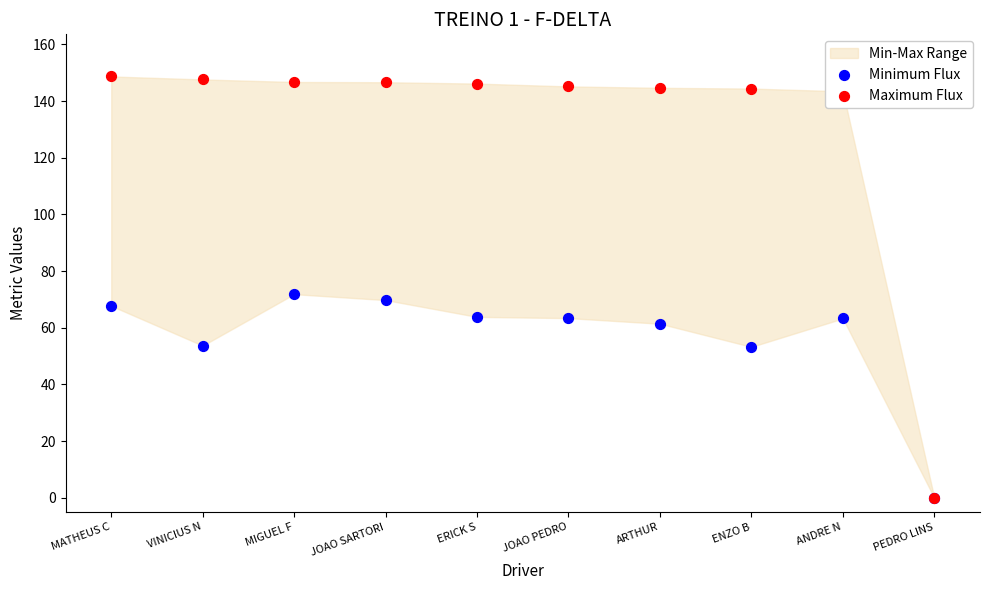

Which series has the largest total across all categories?

Maximum Flux